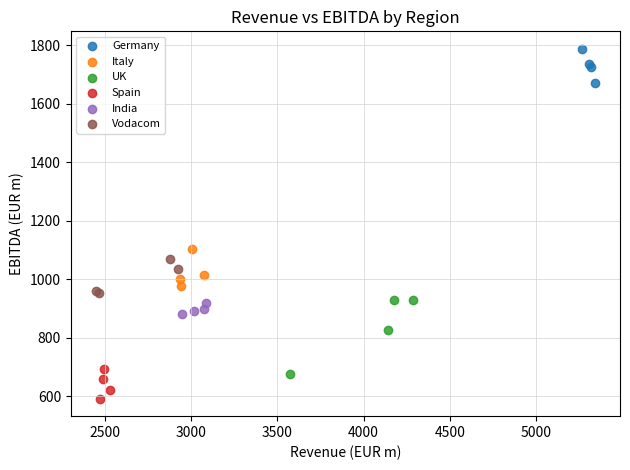

Which series has the largest Y range (max minus min)?

UK